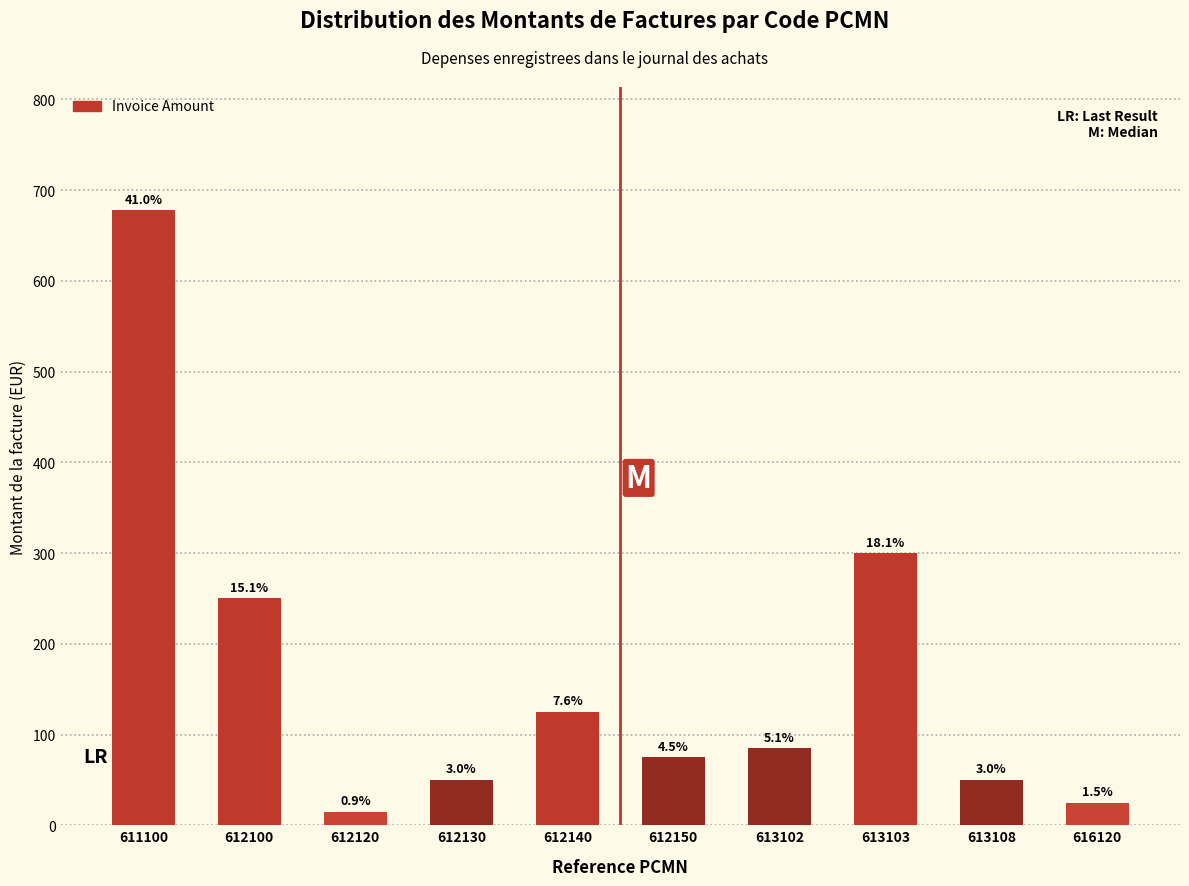

Are the bars horizontal?

No